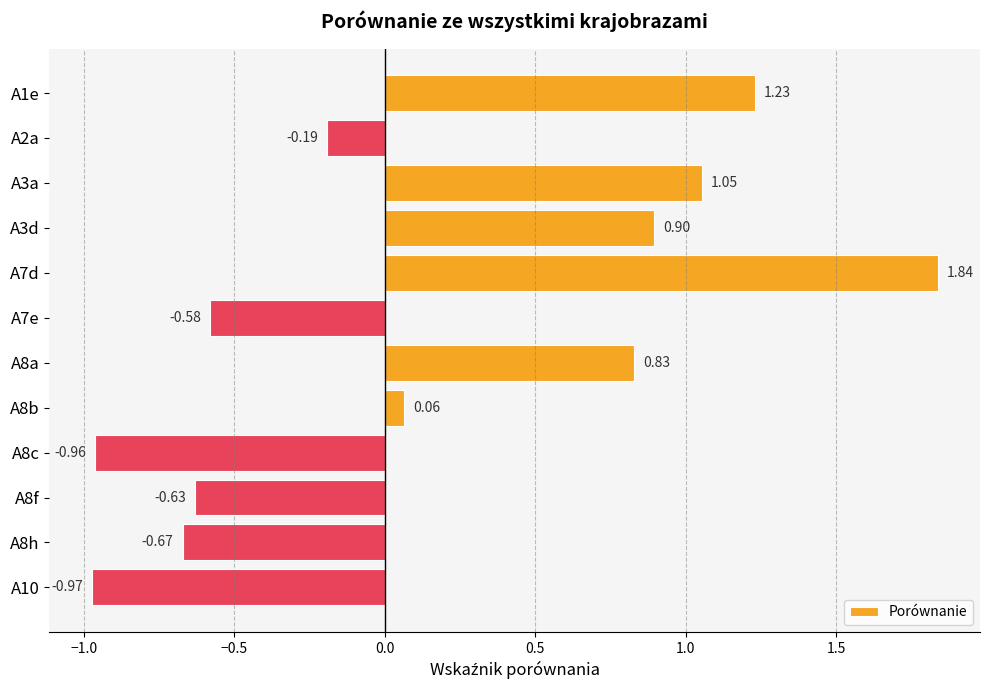

What is the difference between the values at A8f and A3d?

1.5